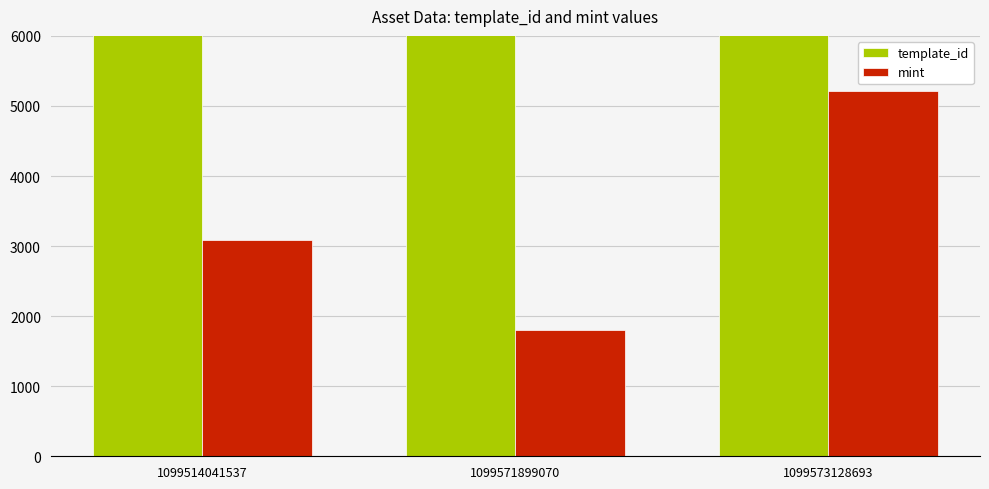

Is it true that template_id equals 24930 at 1099514041537?

False